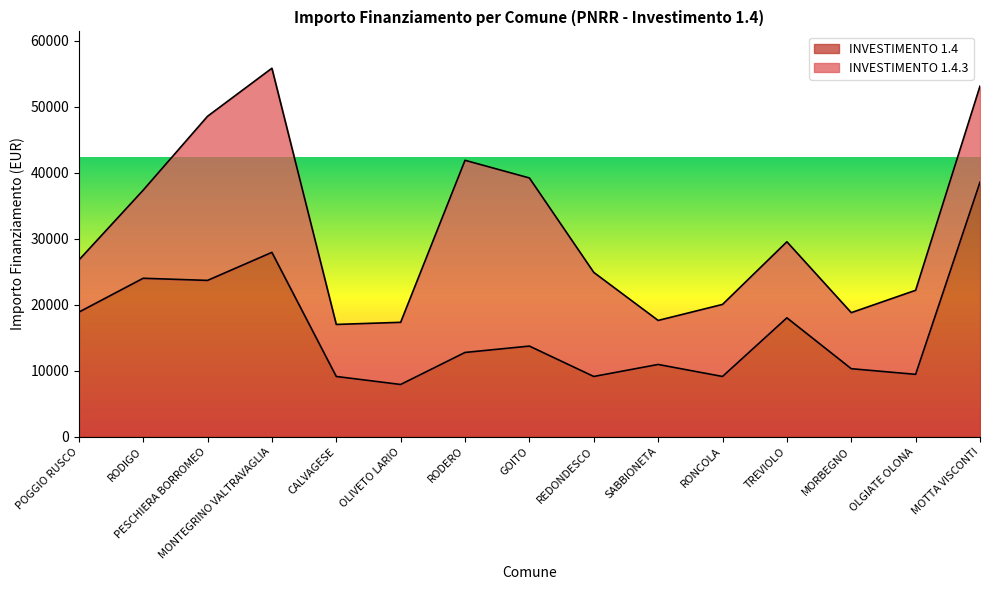

What is the smallest value displayed?

7891